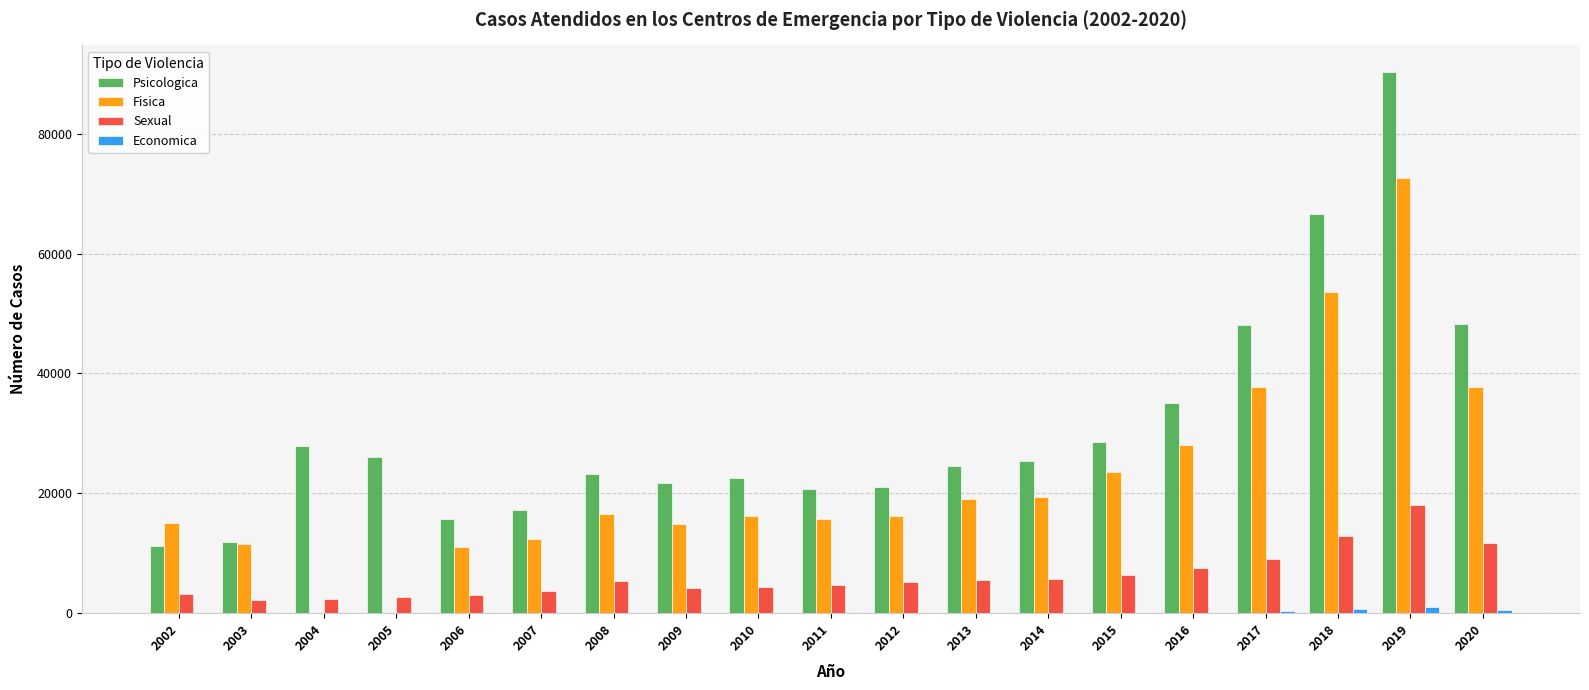

How many groups of bars are there?

19